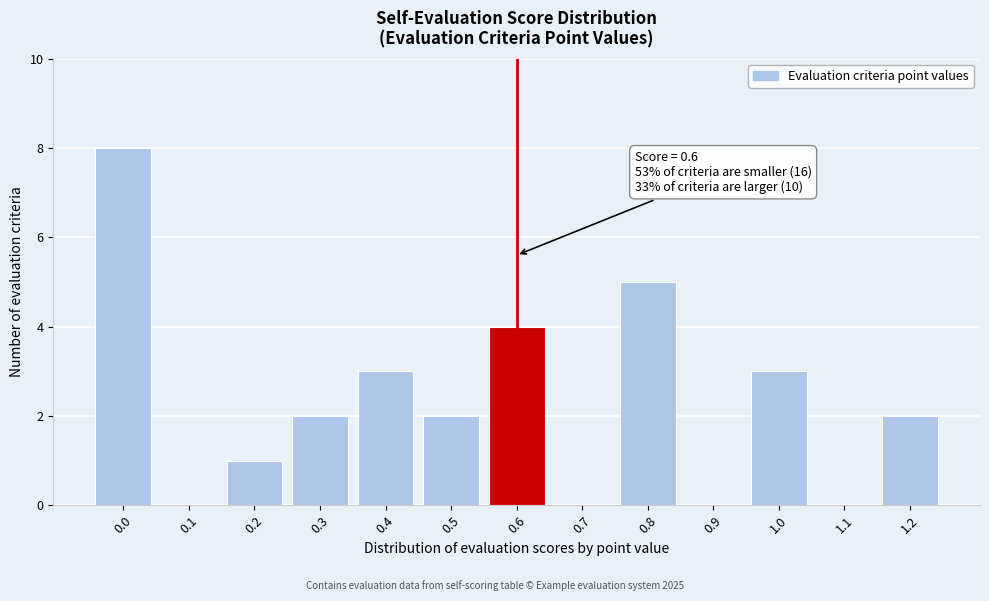

Which range on the x-axis has the tallest bar?

-0.05 to 0.05